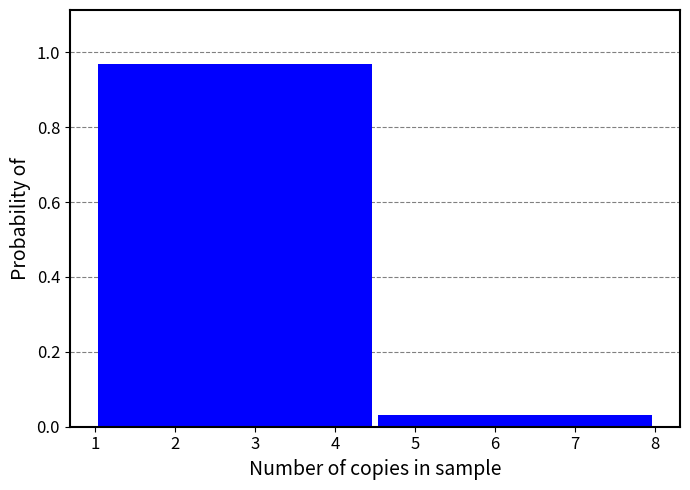

Reading left to right, transcribe this chart: for each bar, give the range it covers on the x-axis and its height. The values are not printed on the chart, so give them approximately, as read against the axis.

1.0 to 4.5: 0.96
4.5 to 8.0: 0.04